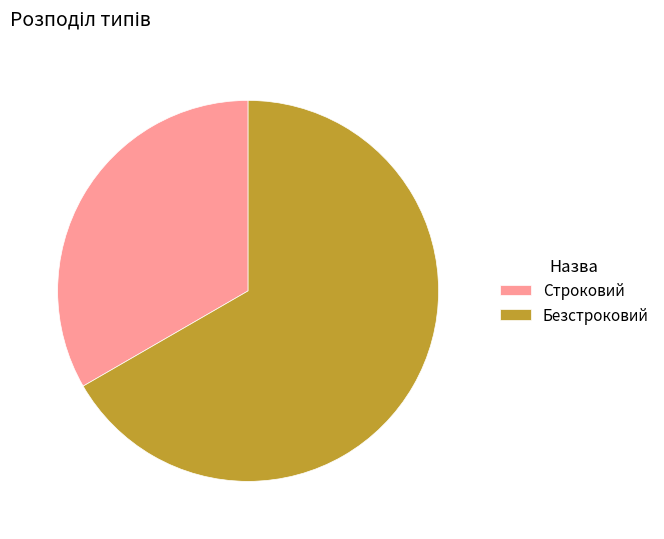

The Строковий slice represents 19% of the pie. True or false?

False